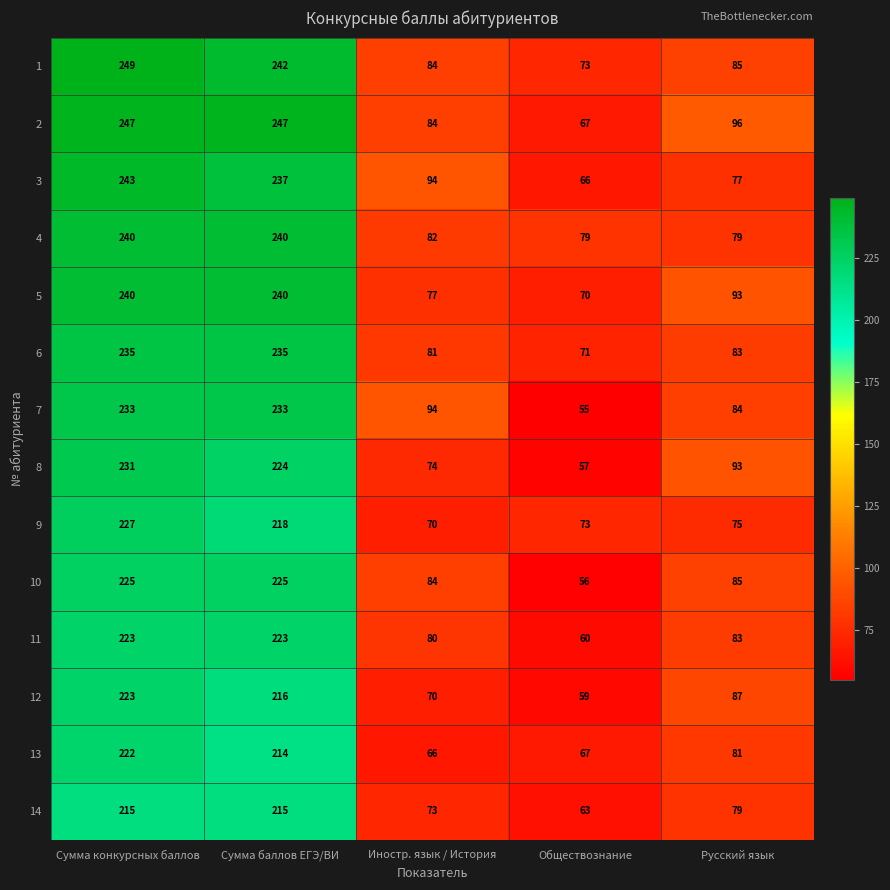

What is the greatest value displayed?

249